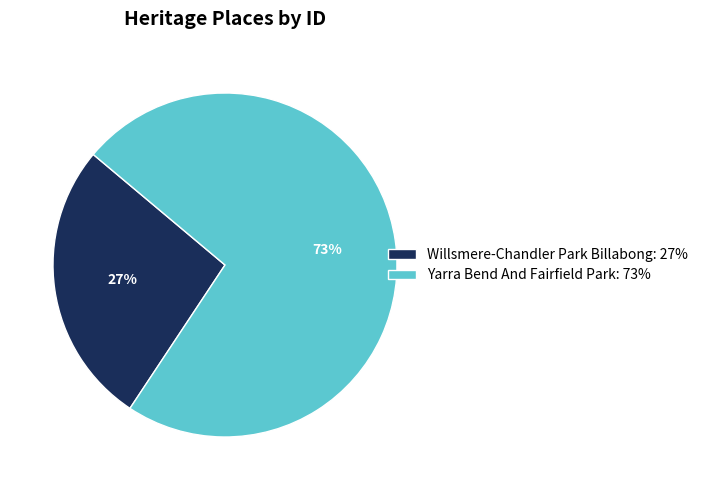

What is the smallest slice in the pie chart?

Willsmere-Chandler Park Billabong